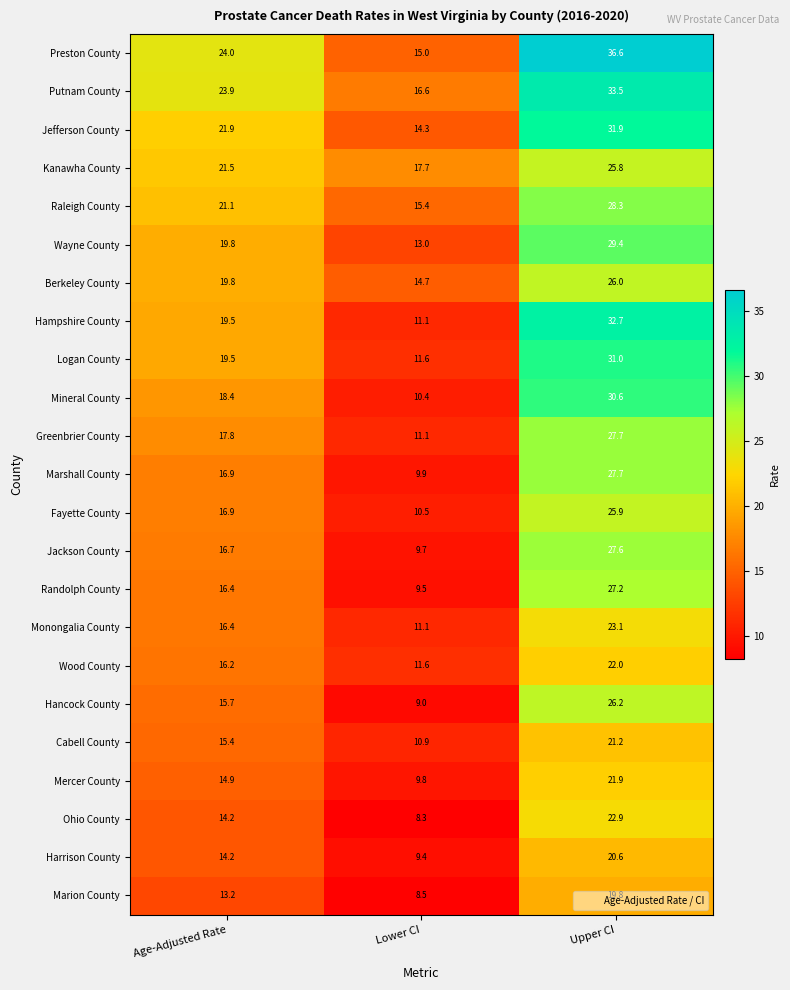

What is the maximum value for Kanawha County?

25.8